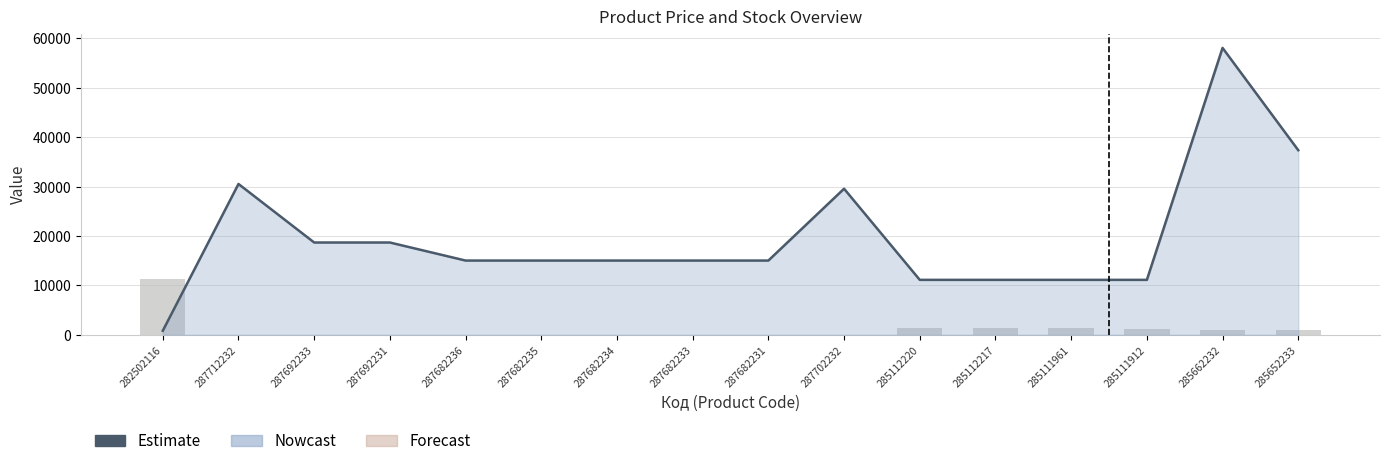

Reading left to right, what are all the values shown in this chart?

Estimate: 813.0	30512.3	18671.5	18671.5	15019.2	15019.2	15019.2	15019.2	15019.2	29548.9	11113.6	11113.6	11113.6	11113.6	58037.0	37343.0
Залишок (scaled): 11200.0	0.0	0.0	0.0	0.0	0.0	0.0	0.0	0.0	0.0	1360.0	1360.0	1360.0	1120.0	1040.0	1040.0